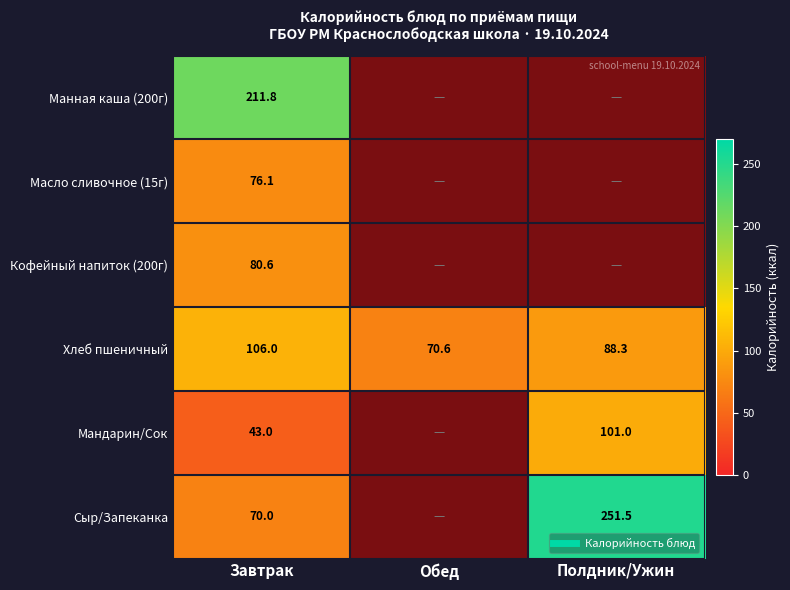

At which label does Сыр/Запеканка reach its minimum?

Завтрак